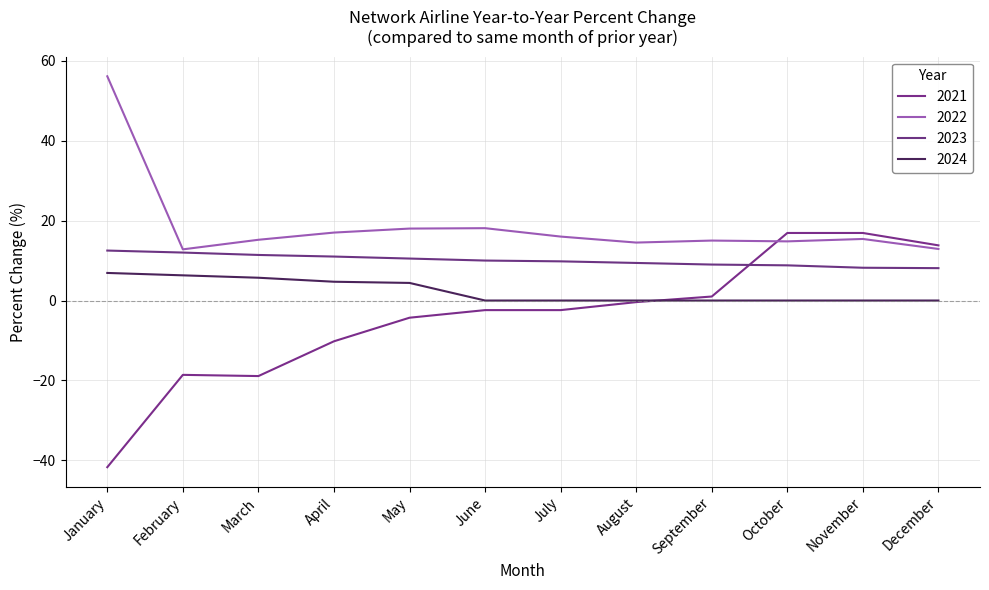

Does the chart display data point markers on the line(s)?

No